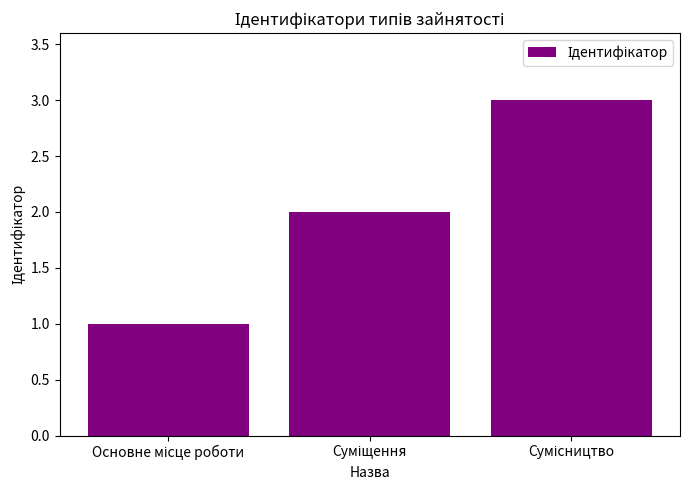

What is the greatest value displayed?

3